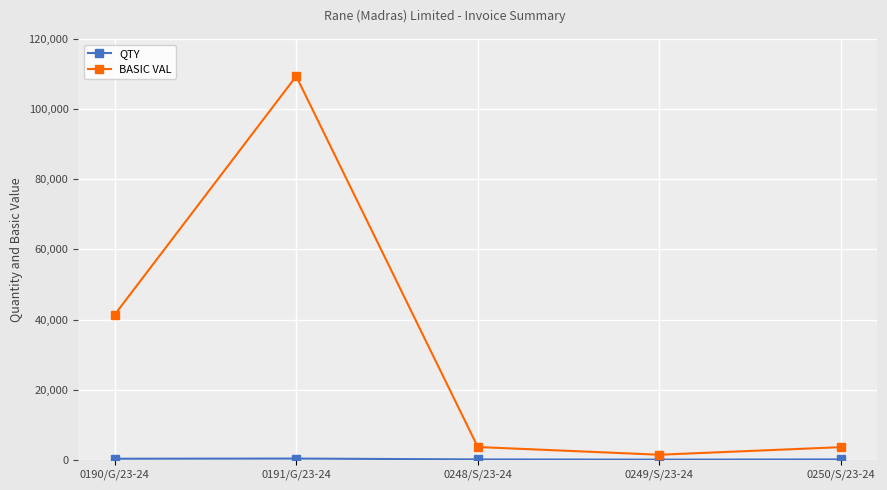

What is the label of the 4th point from the left?

0249/S/23-24